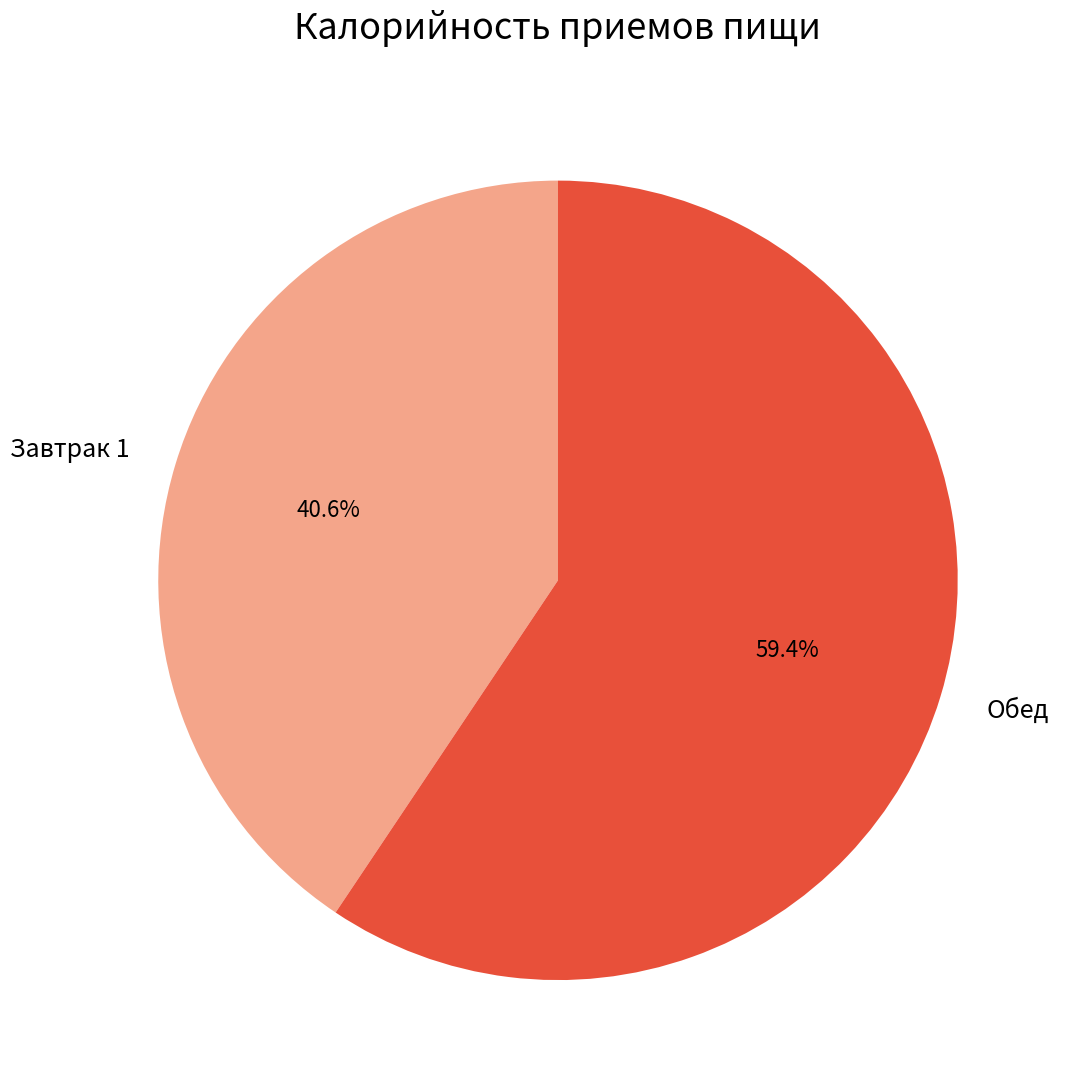

Is Завтрак 1 the majority of the pie?

No